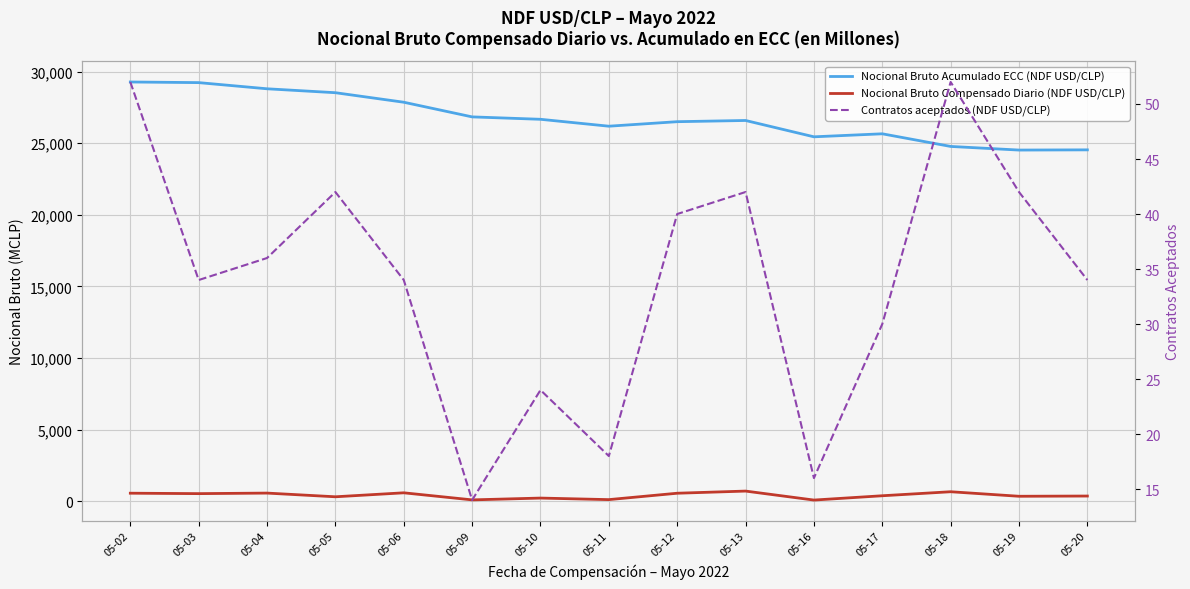

How many data points does each series have?

15